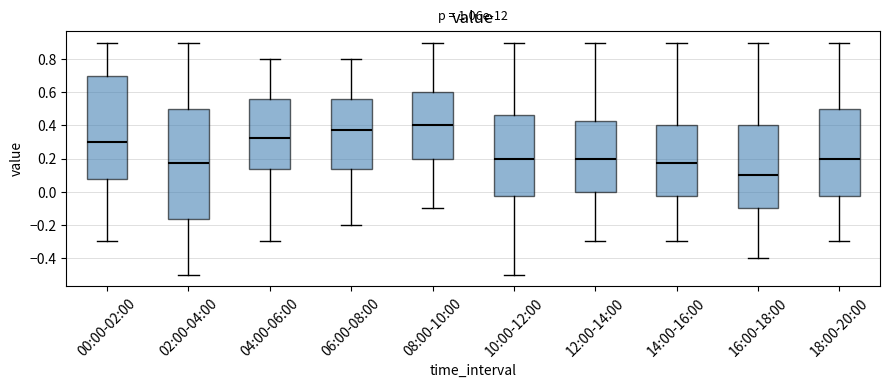

Reading left to right, transcribe this box plot: for each box, give where its median line is, the range the box spans, and where its two whiskers end, as read against the y-axis. The values are not printed on the chart, so give them approximately, as read against the axis.

00:00-02:00: median 0.30, box 0.08 to 0.70, whiskers -0.30 to 0.90
02:00-04:00: median 0.18, box -0.16 to 0.50, whiskers -0.50 to 0.90
04:00-06:00: median 0.32, box 0.14 to 0.56, whiskers -0.30 to 0.80
06:00-08:00: median 0.38, box 0.14 to 0.56, whiskers -0.20 to 0.80
08:00-10:00: median 0.40, box 0.20 to 0.60, whiskers -0.10 to 0.90
10:00-12:00: median 0.20, box -0.02 to 0.46, whiskers -0.50 to 0.90
12:00-14:00: median 0.20, box 0.00 to 0.42, whiskers -0.30 to 0.90
14:00-16:00: median 0.18, box -0.02 to 0.40, whiskers -0.30 to 0.90
16:00-18:00: median 0.10, box -0.10 to 0.40, whiskers -0.40 to 0.90
18:00-20:00: median 0.20, box -0.02 to 0.50, whiskers -0.30 to 0.90